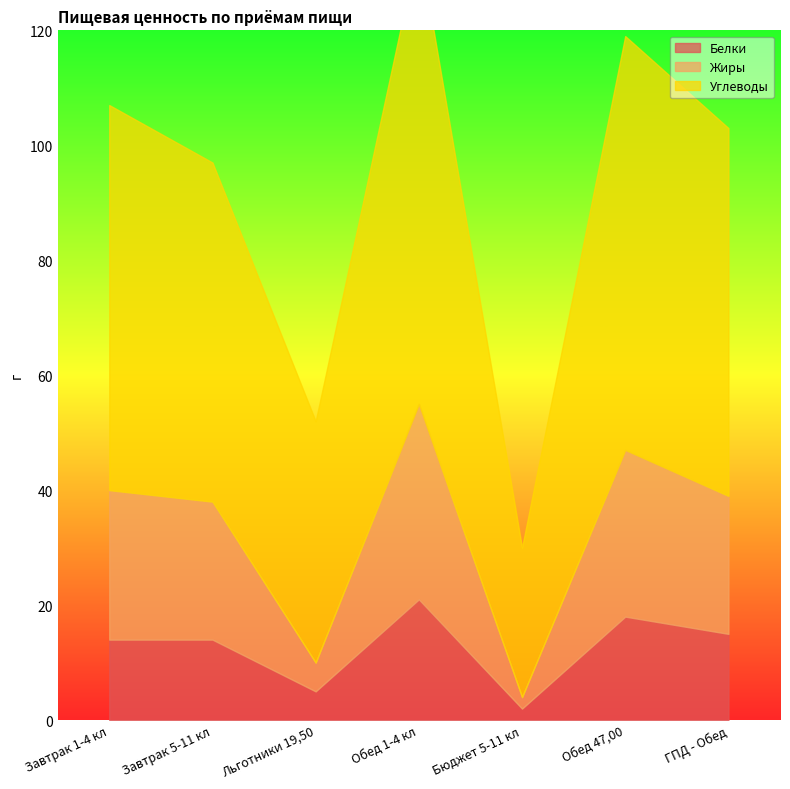

At how many categories does at least one series exceed 59?

4